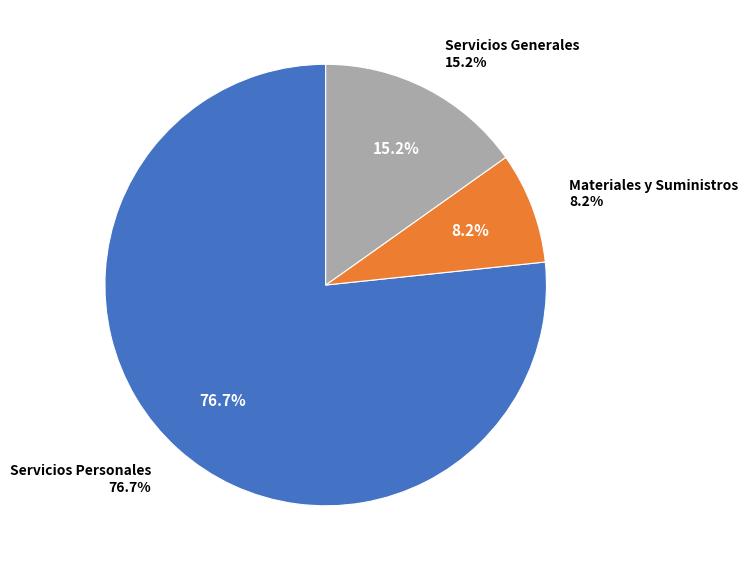

True or false: Servicios Personales accounts for 62% of the total.

False